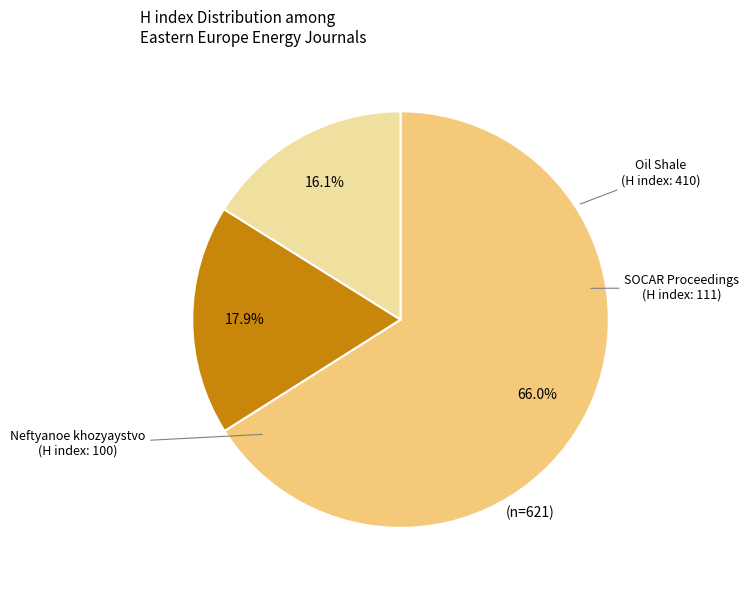

Count the number of slices in the pie.

3